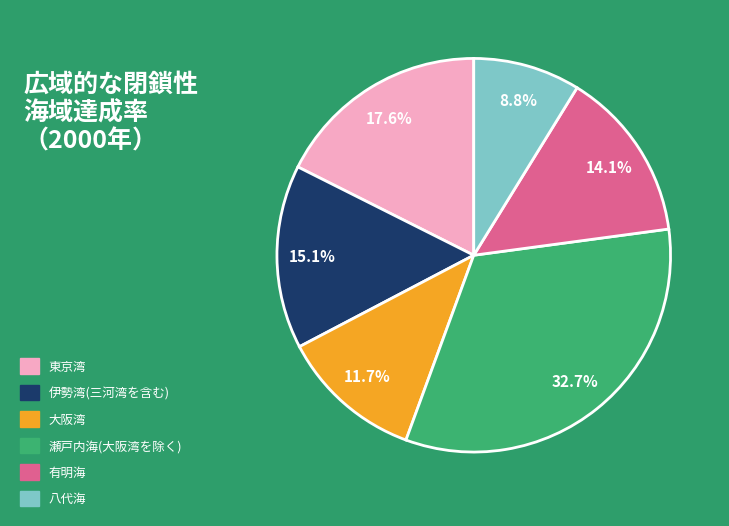

Rank the categories by value from lowest to highest.

八代海, 大阪湾, 有明海, 伊勢湾(三河湾を含む), 東京湾, 瀬戸内海(大阪湾を除く)